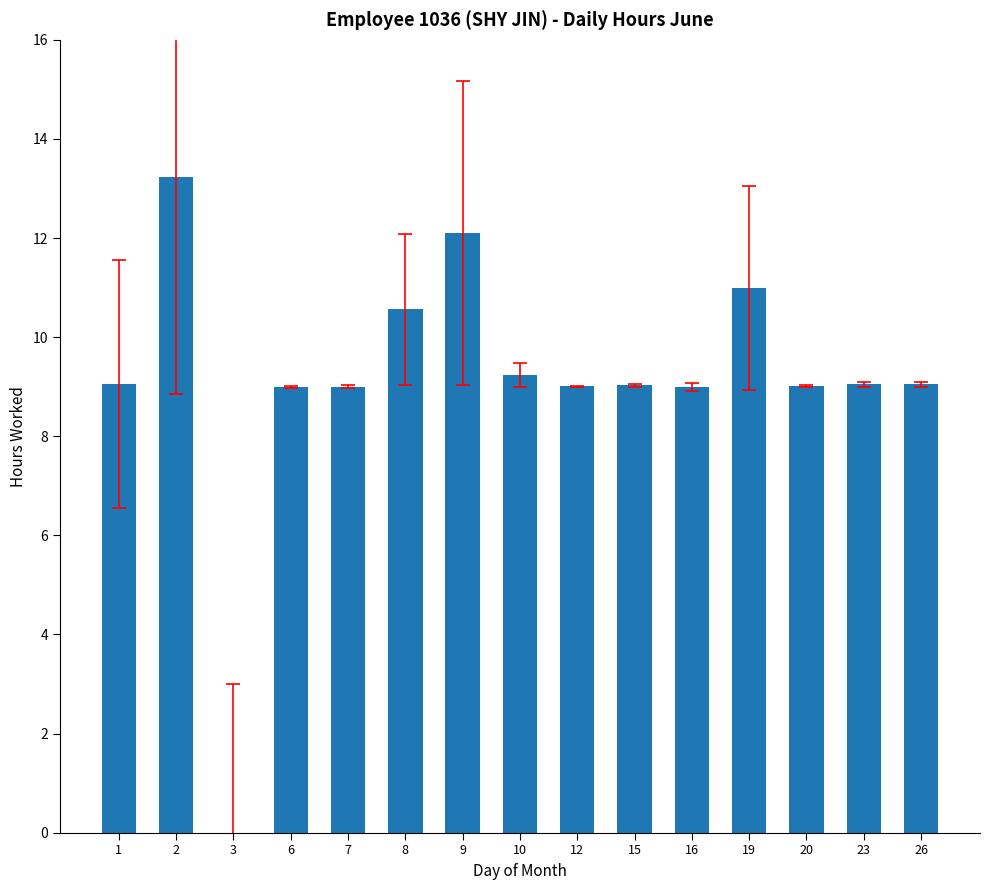

The value at 12 is 4.3. True or false?

False